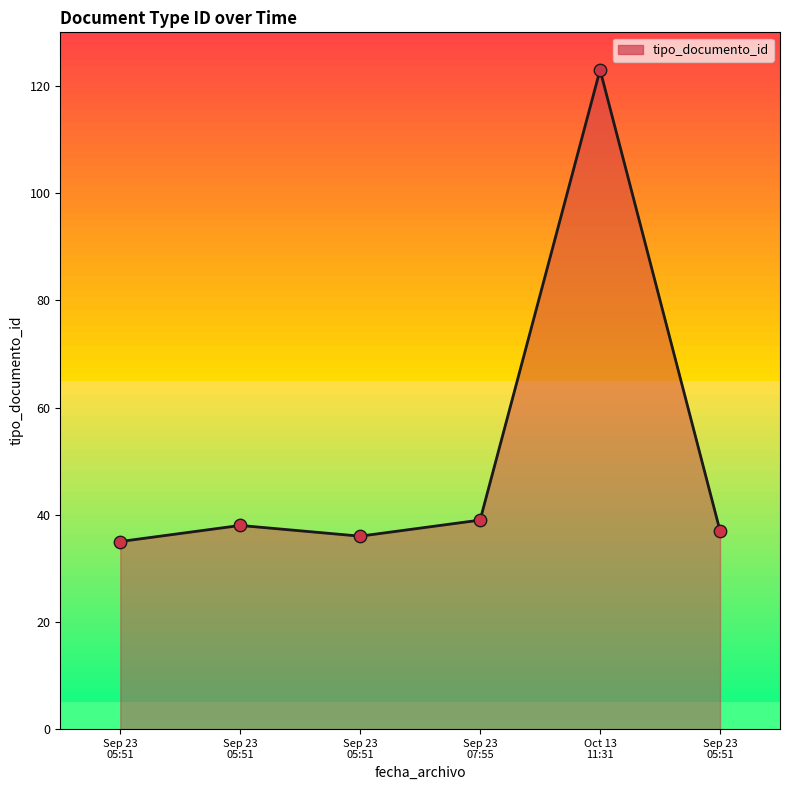

What is the change in value from Sep 23 05:51 to Sep 23 07:55?

+1